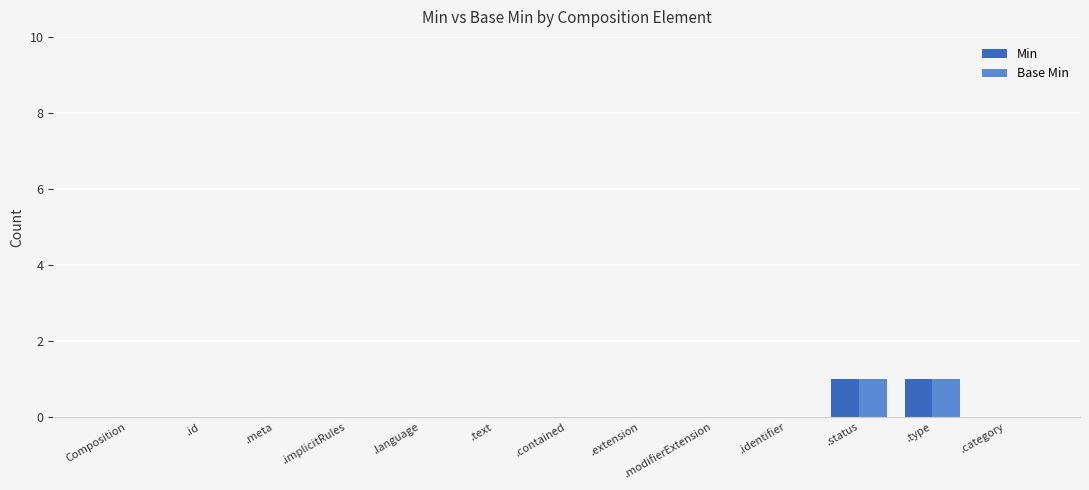

Reading left to right, transcribe all the data shown in this chart.

Min: 0	0	0	0	0	0	0	0	0	0	1	1	0
Base Min: 0	0	0	0	0	0	0	0	0	0	1	1	0